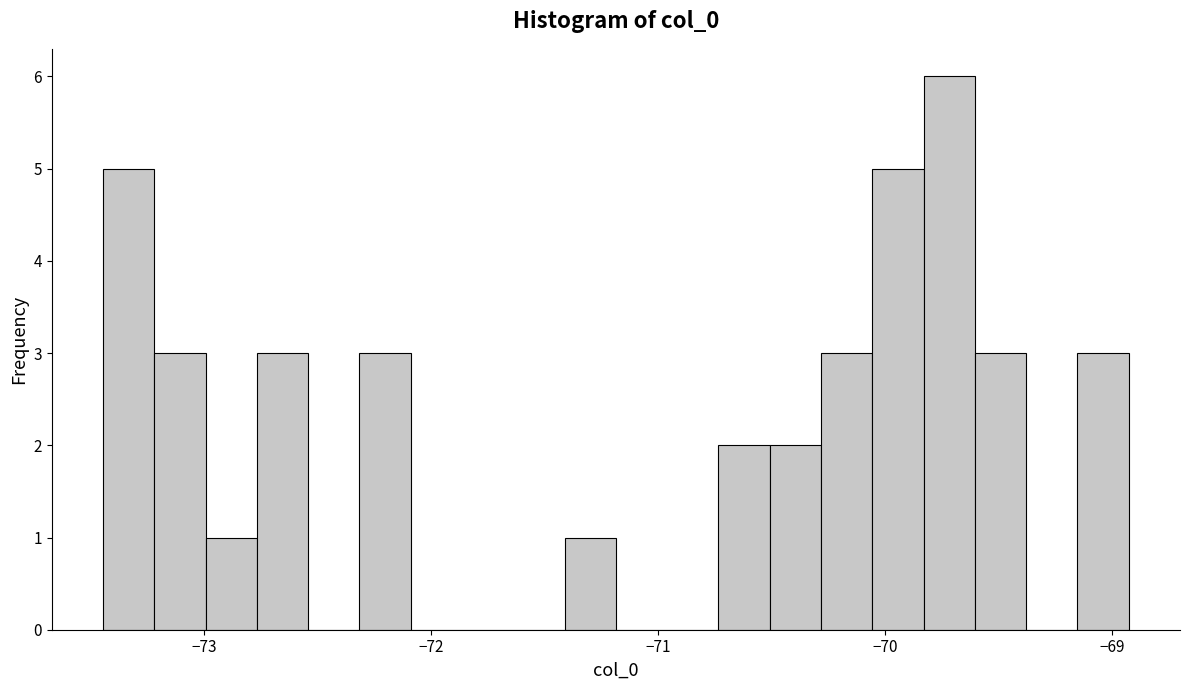

Read against the x-axis, roughly where is the centre of the tallest bar?

-69.7